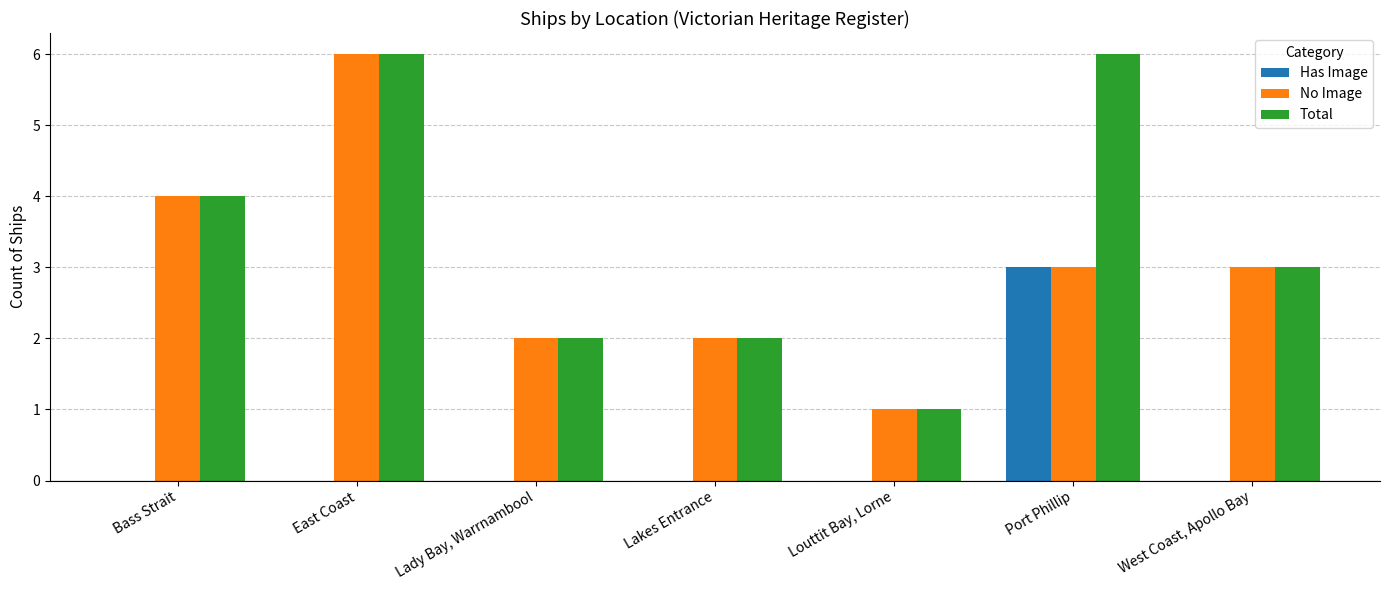

What is the average value of the No Image series?

3